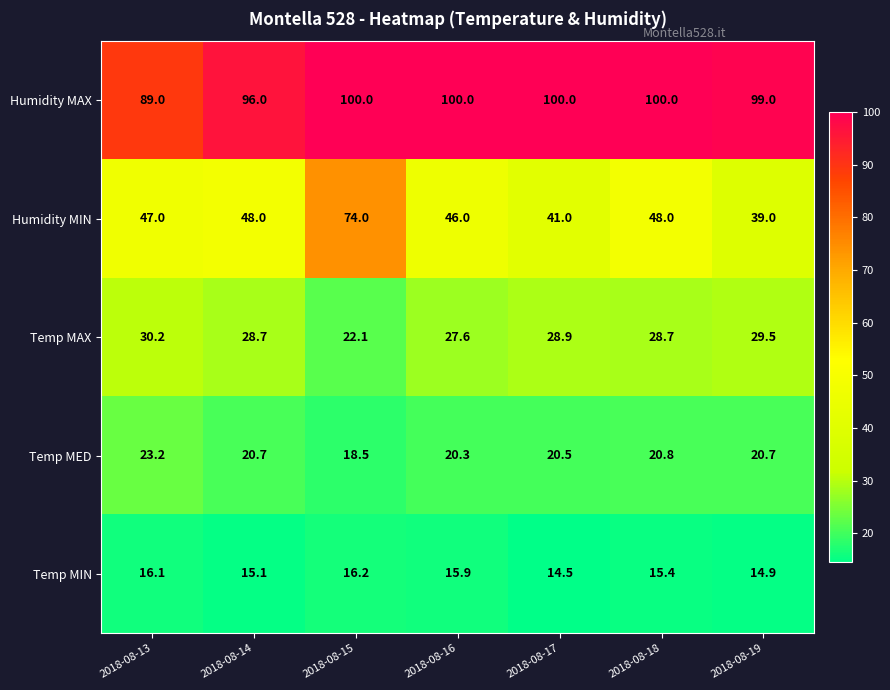

What is the sum of all Temp MED values?

144.7